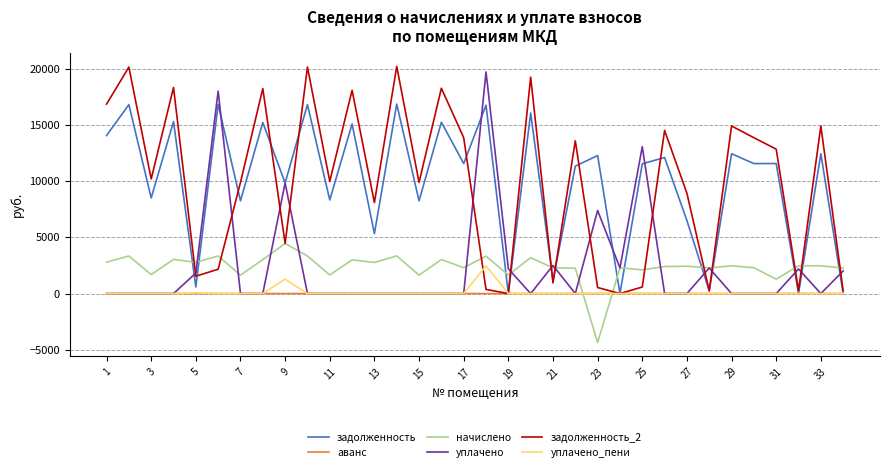

List the series in order of their peak value, highest first.

задолженность_2, уплачено, задолженность, начислено, уплачено_пени, аванс